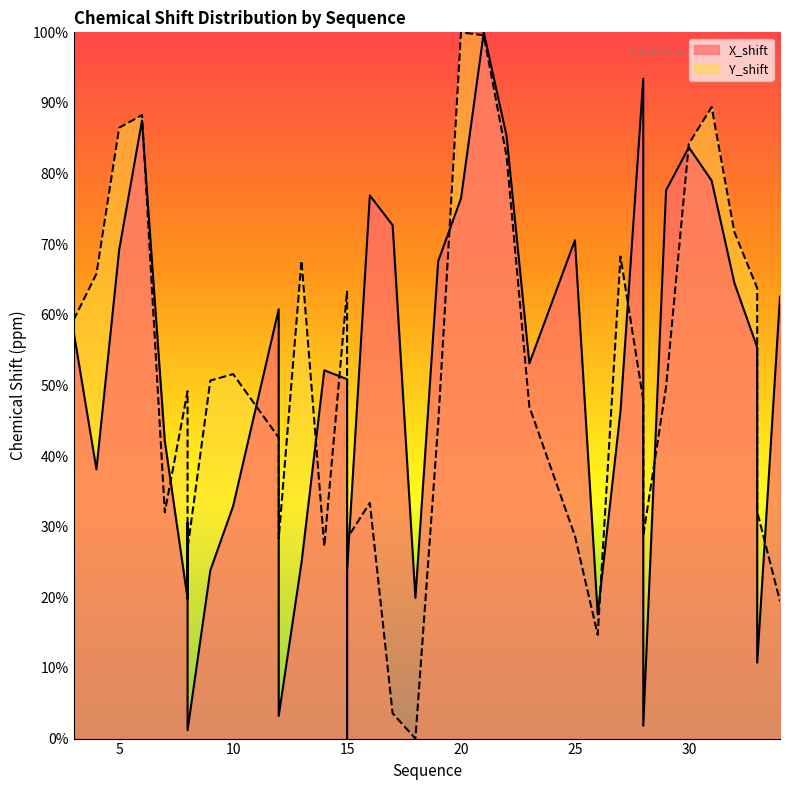

What is the value of the X_shift point at the 1st from the left?

57.6